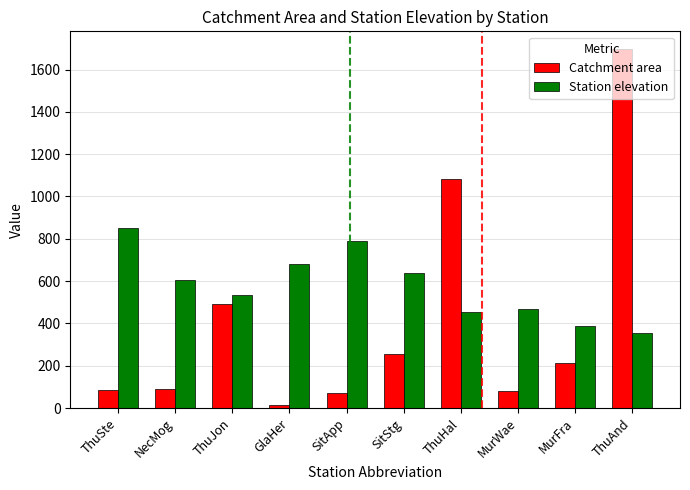

What is the sum of all Catchment area values?

4082